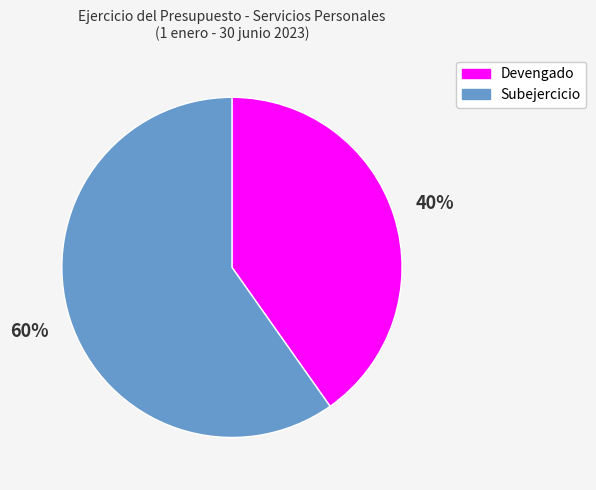

How many slices are in this pie chart?

2